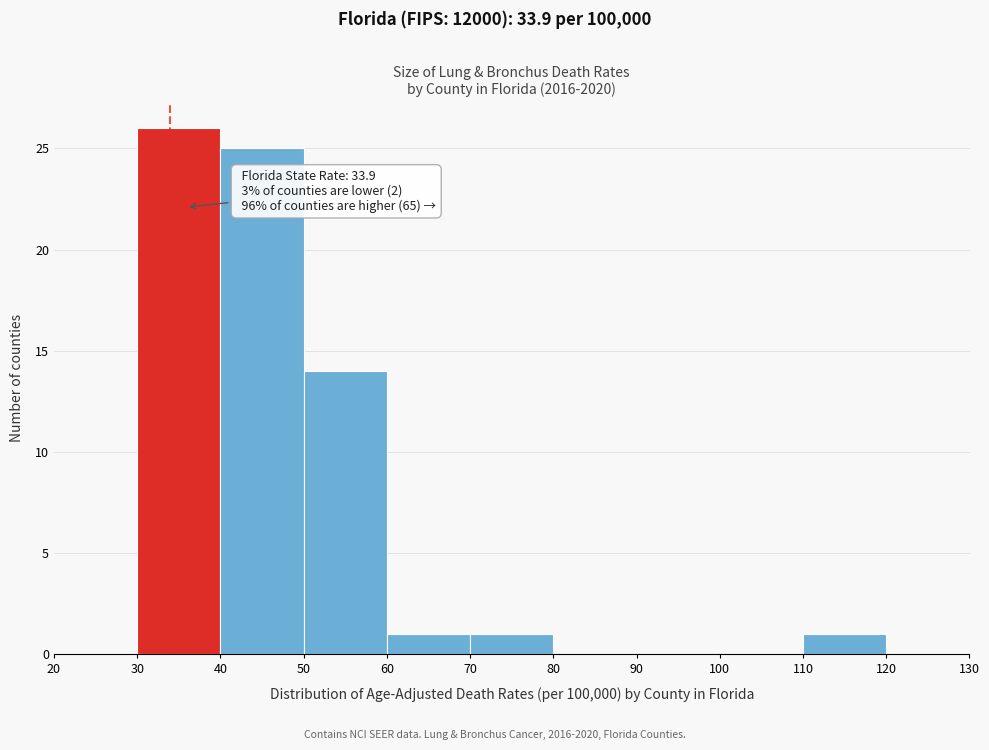

Over which range of the x-axis is the bar tallest?

30 to 40